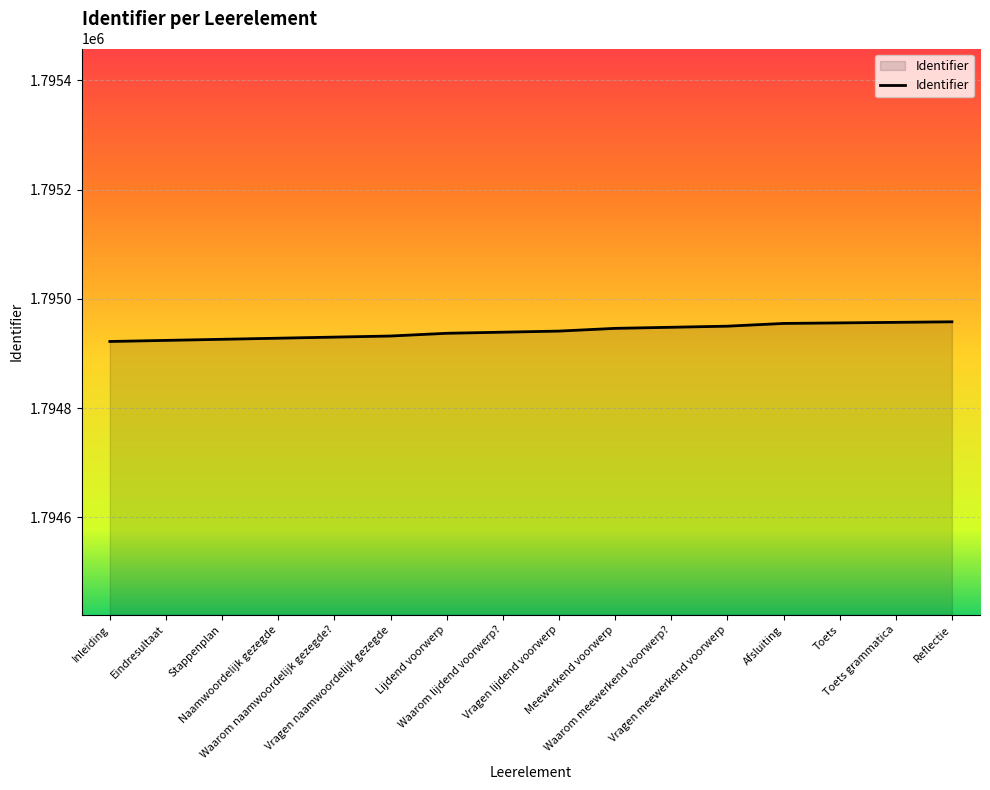

What is the greatest value displayed?

1794958